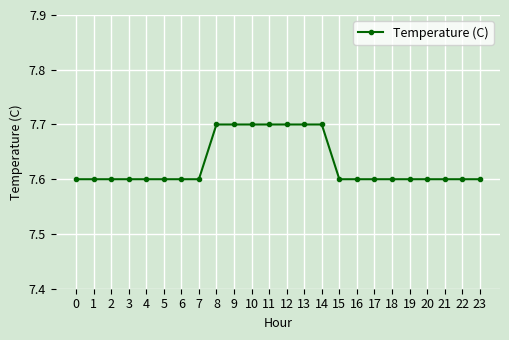

What is the value of the 6th point from the left?

7.6